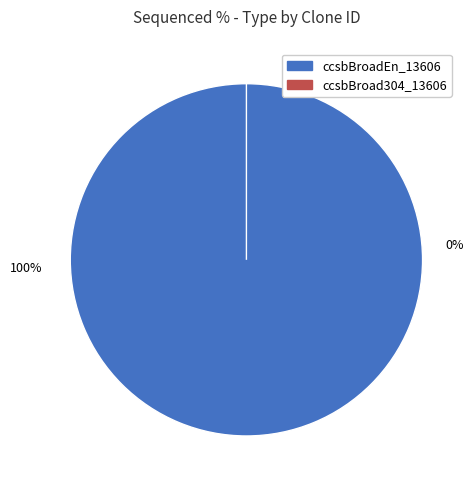

To the nearest percent, what is the average slice percentage?

50%